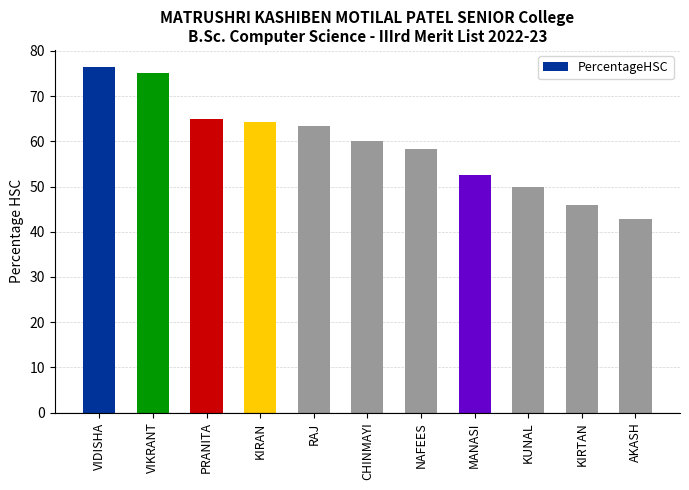

Approximately how many times larger is the value at NAFEES compared to MANASI?

1.1